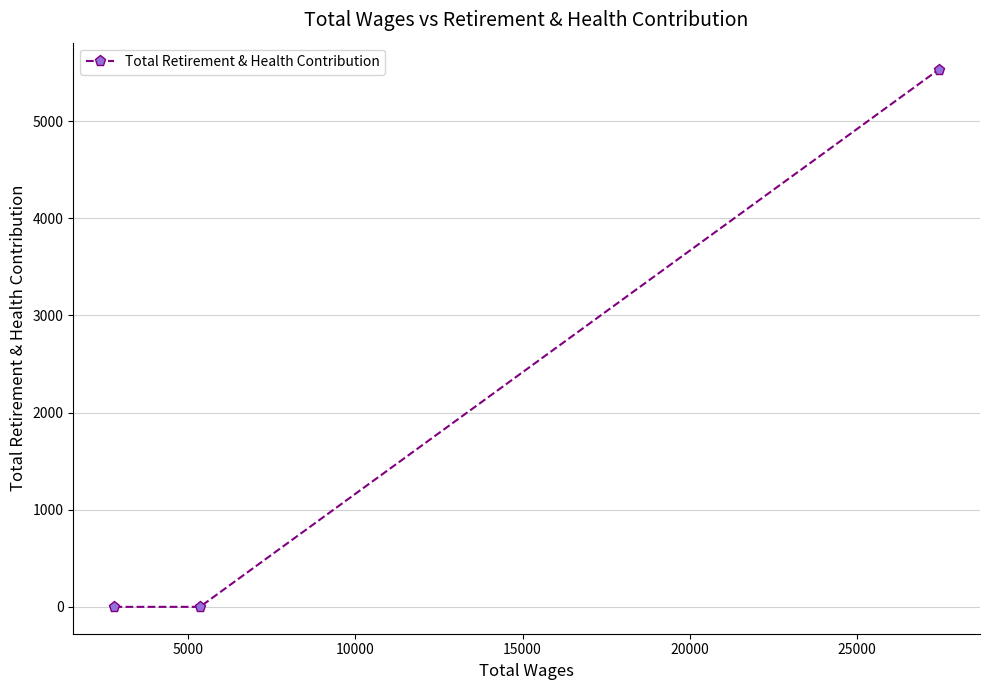

What is the difference between the maximum and second lowest values?

5532